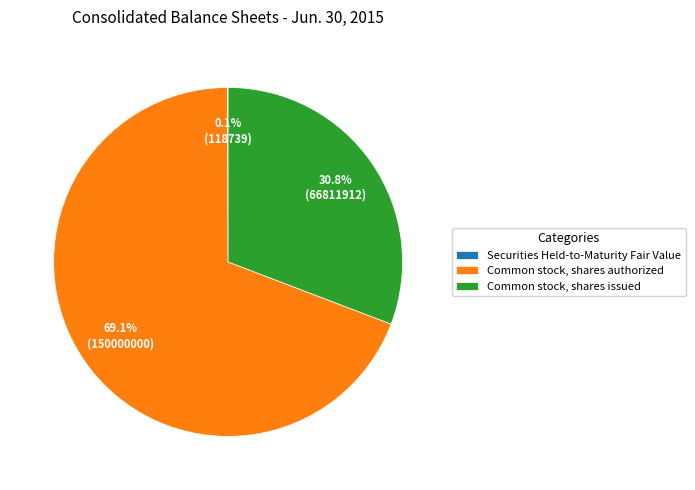

Which category accounts for the majority?

Common stock, shares authorized